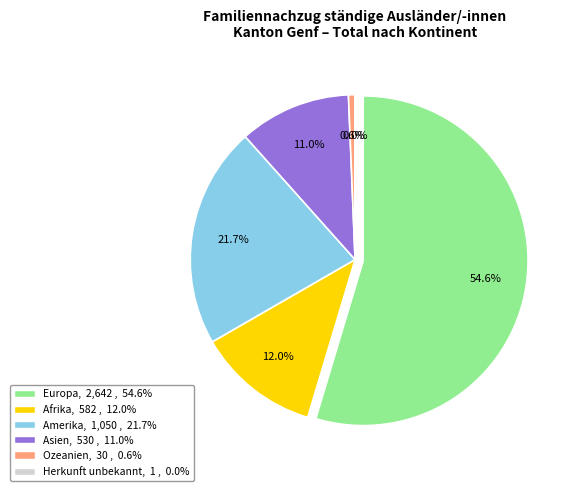

Does any single category account for the majority?

Yes